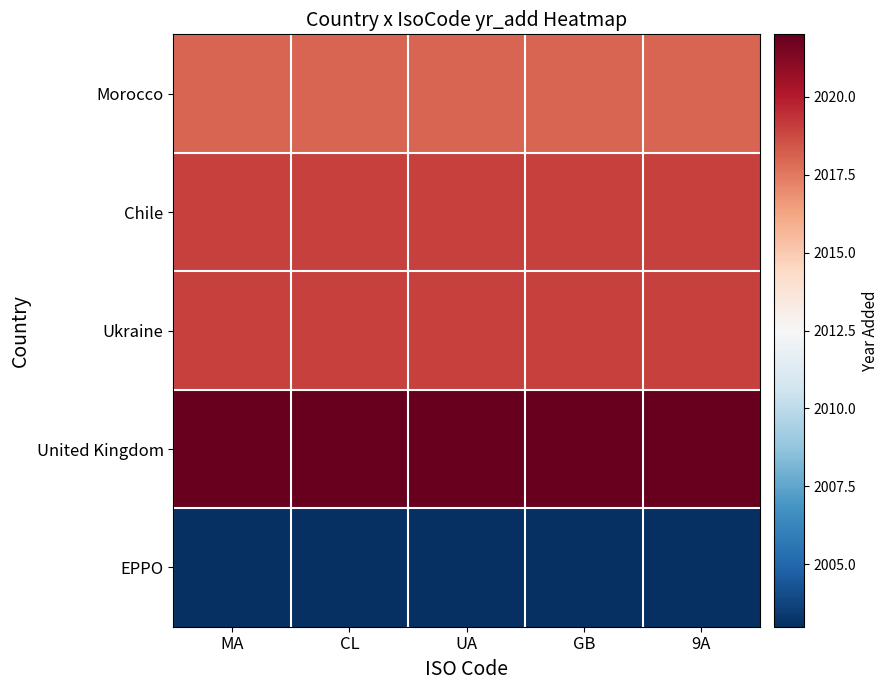

At which category does the chart reach its minimum across all series?

MA